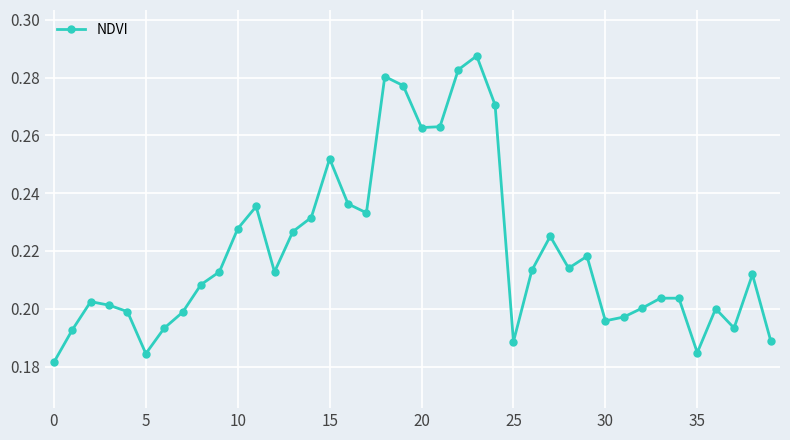

How many values are between 0 and 1?

40